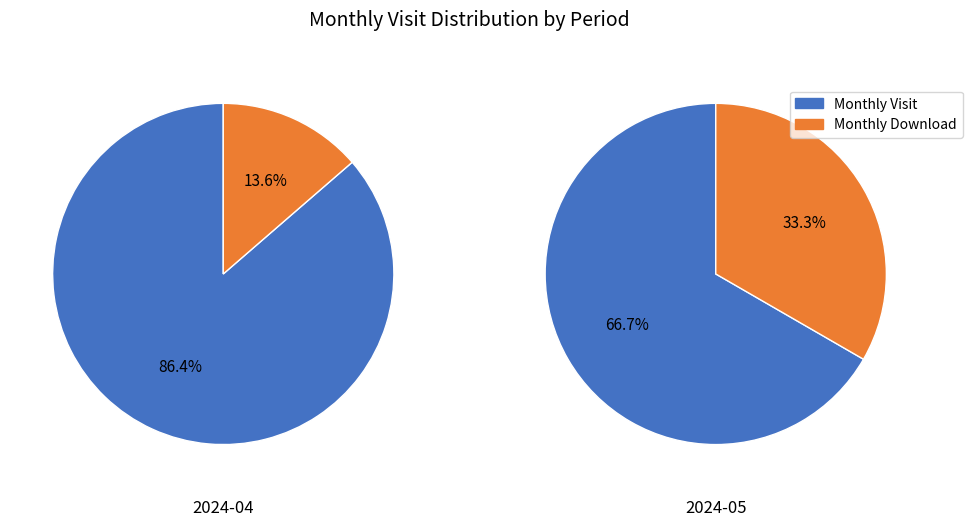

What percentage is the 2024-04 slice, to the nearest percent?

68%